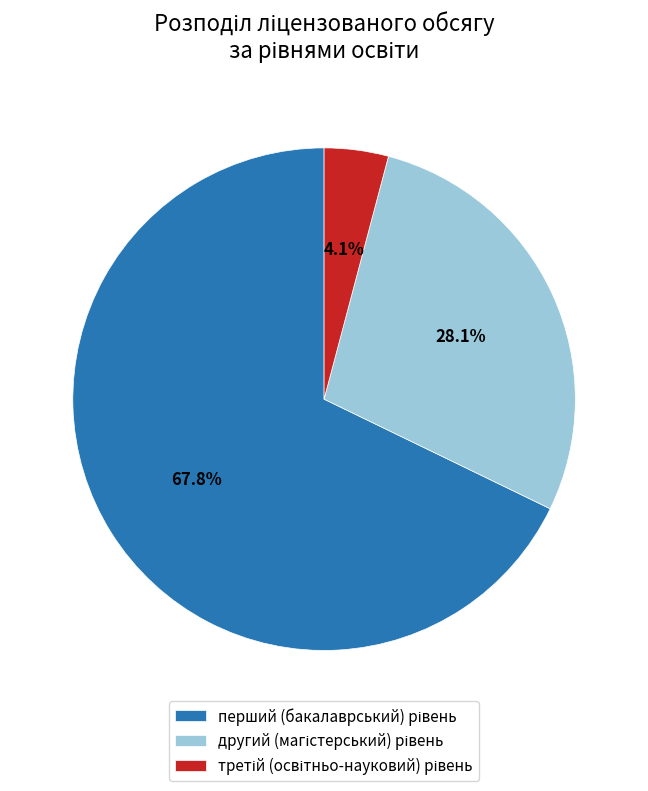

Does any single category account for the majority?

Yes